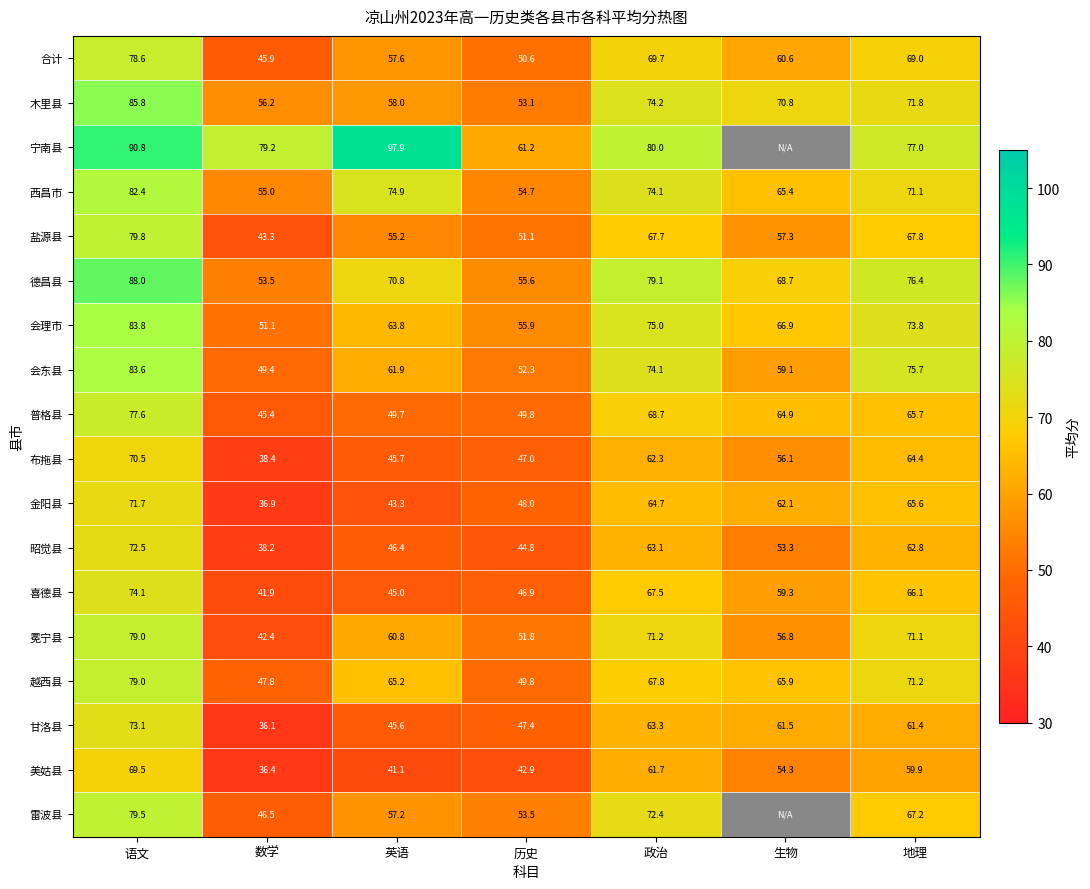

At which category does the chart reach its minimum across all series?

生物